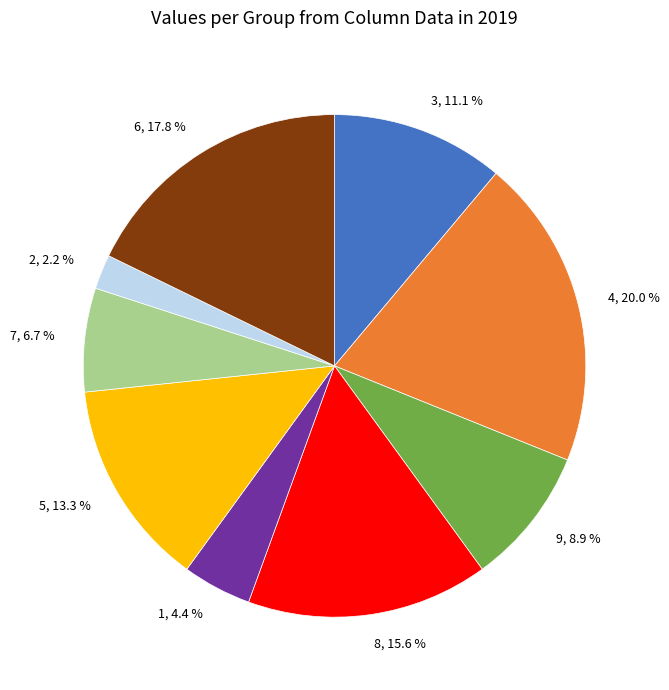

To the nearest percent, what is the average slice percentage?

11%